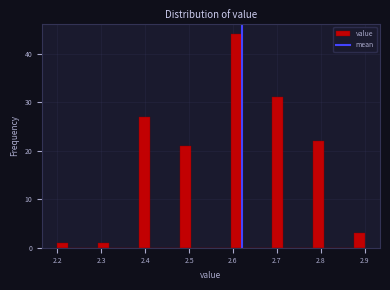

Read against the x-axis, roughly where is the centre of the tallest bar?

2.61